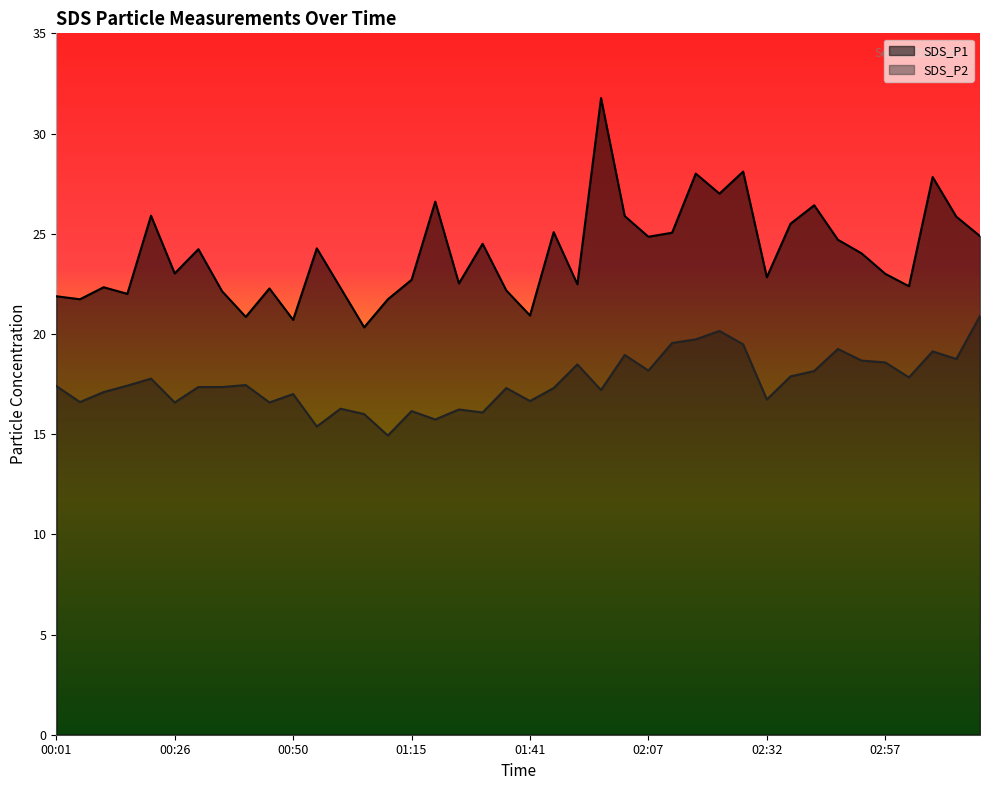

How many lines are shown in the chart?

2